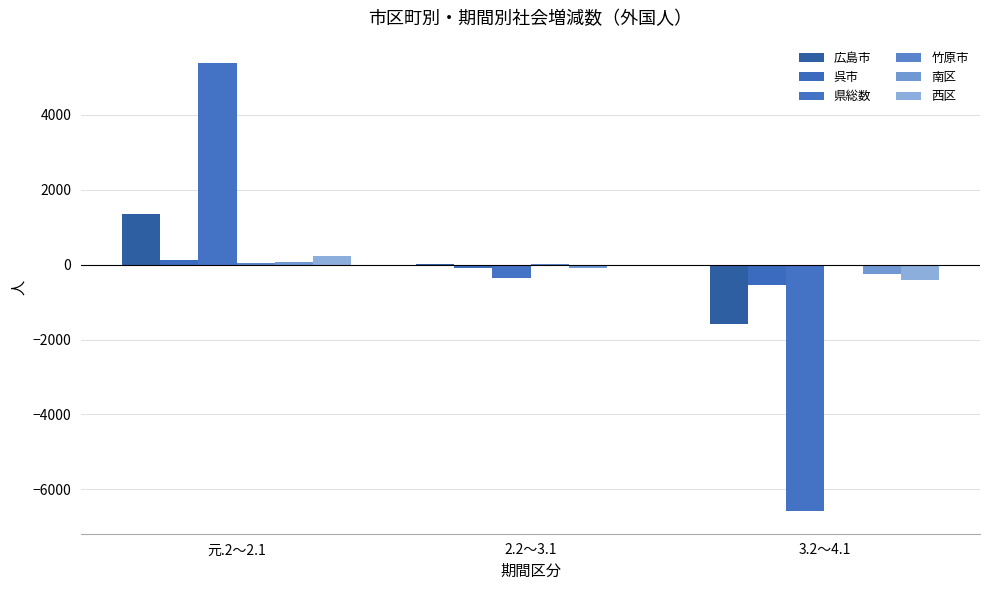

At which category is the sum across all series the highest?

元.2～2.1